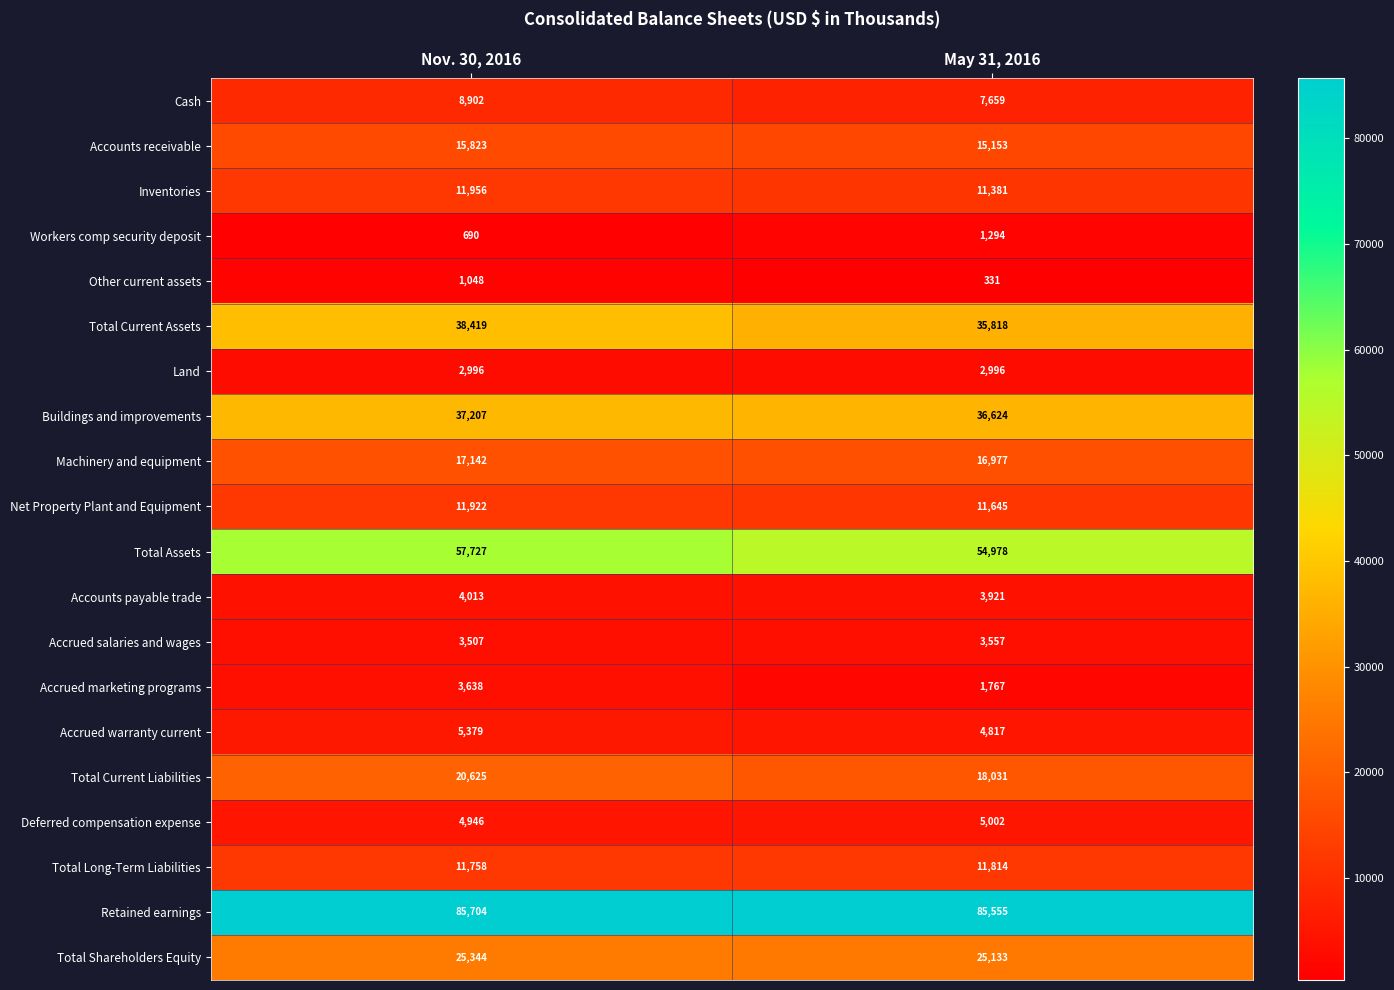

The value of Inventories at May 31, 2016 is 11381. True or false?

True